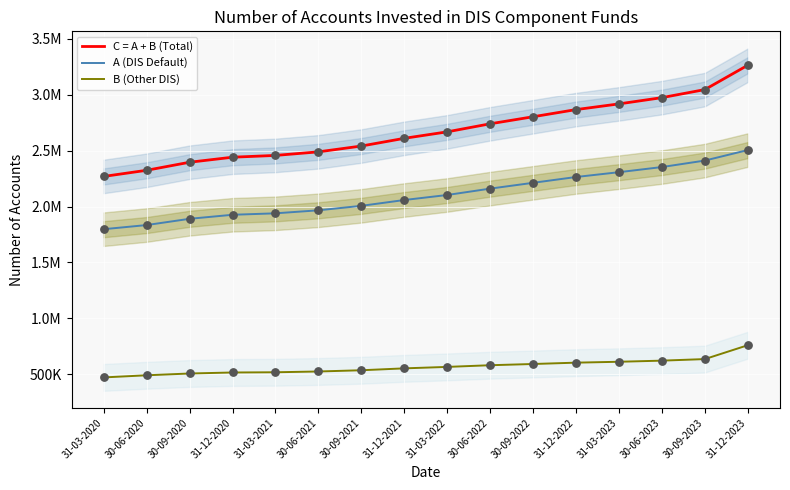

Is the value of B (Other DIS) at 30-09-2021 greater than the value of A (DIS Default) at 30-09-2023?

No